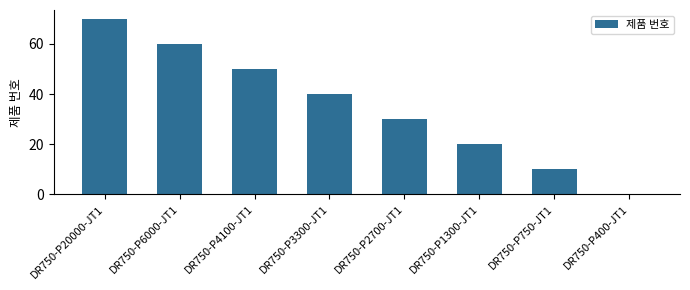

The value at DR750-P400-JT1 is 0. True or false?

True